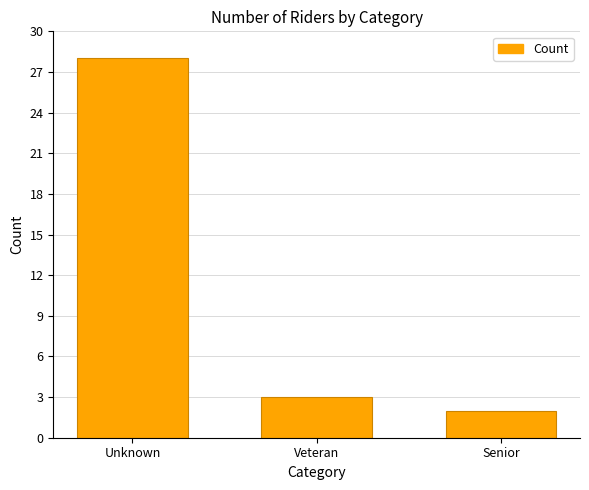

How many bars are there in total?

3